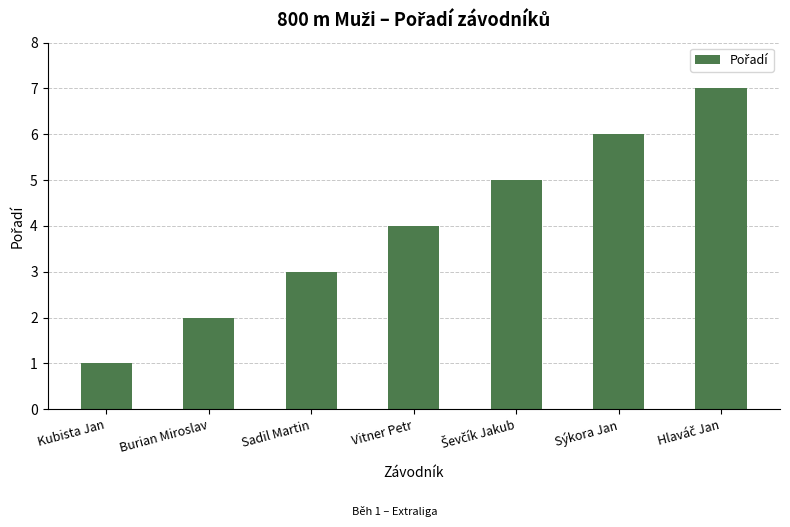

How many values are between 2 and 6?

5